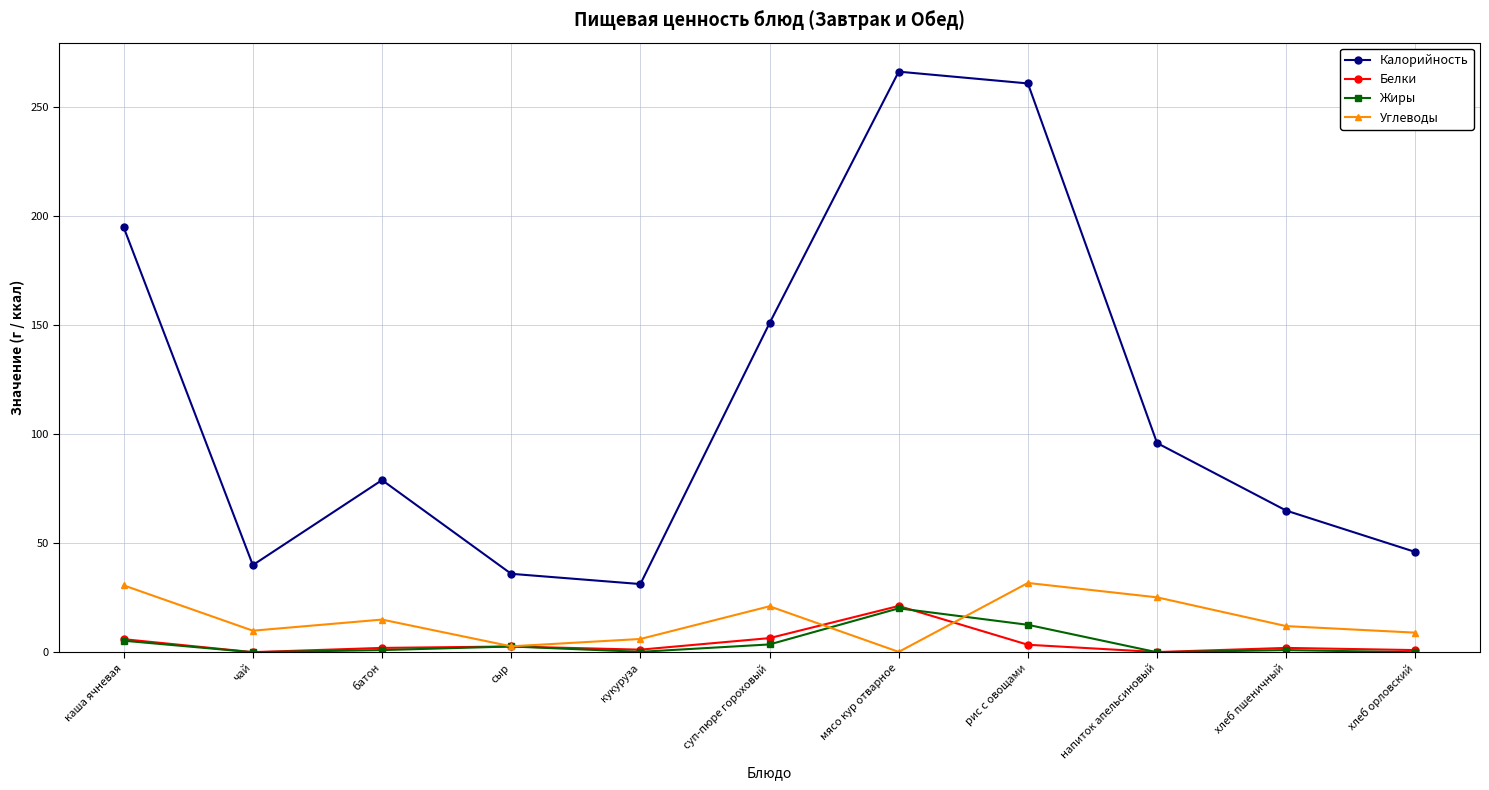

At how many categories does at least one series exceed 206?

2